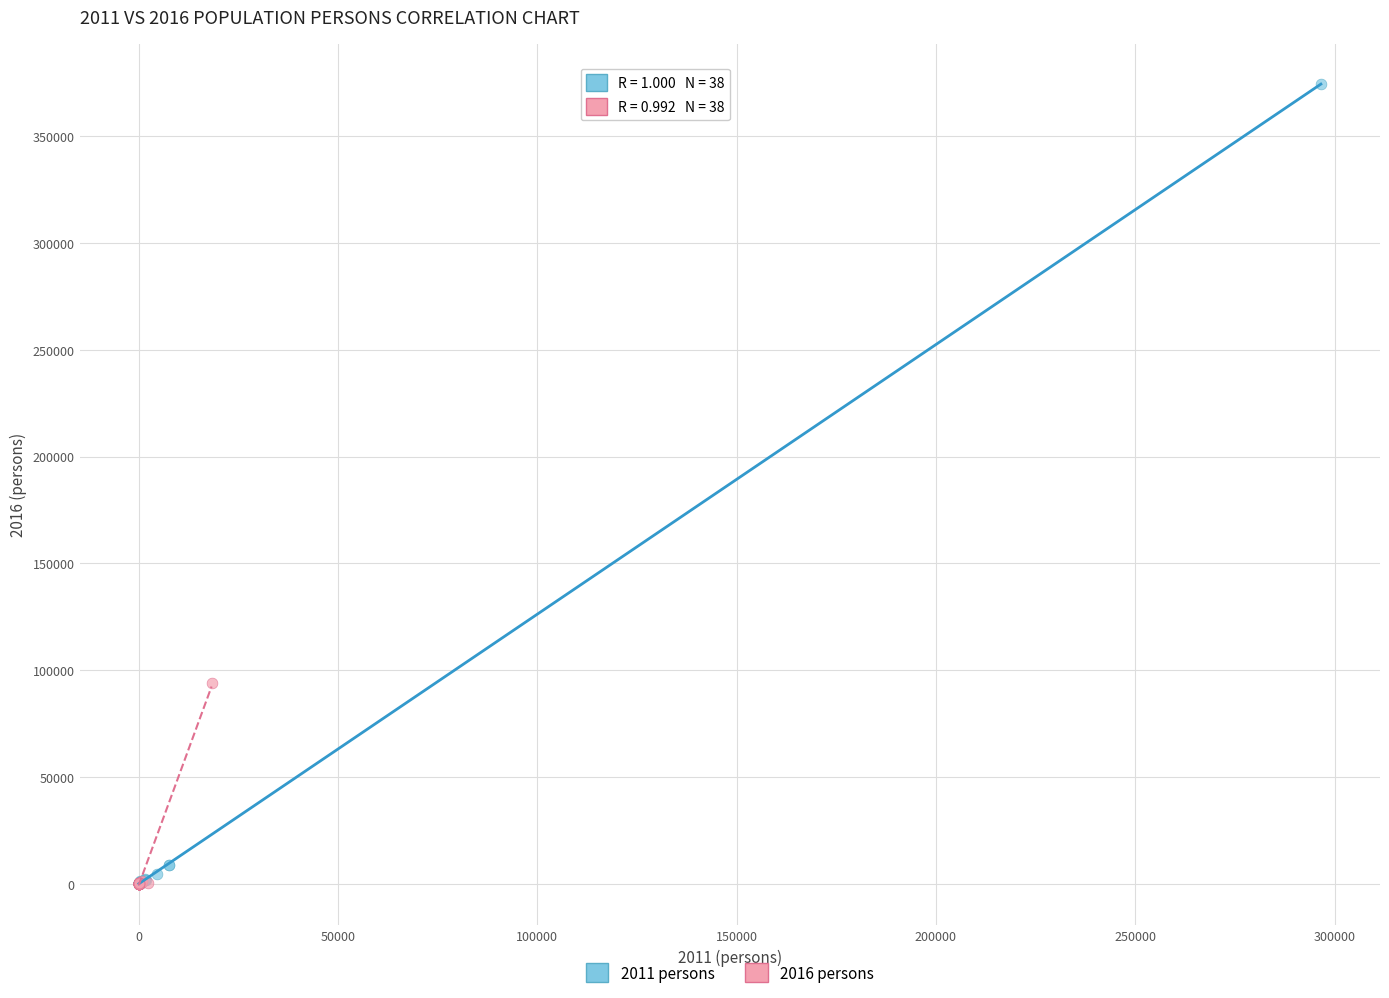

Which series reaches the maximum Y coordinate?

2011 persons